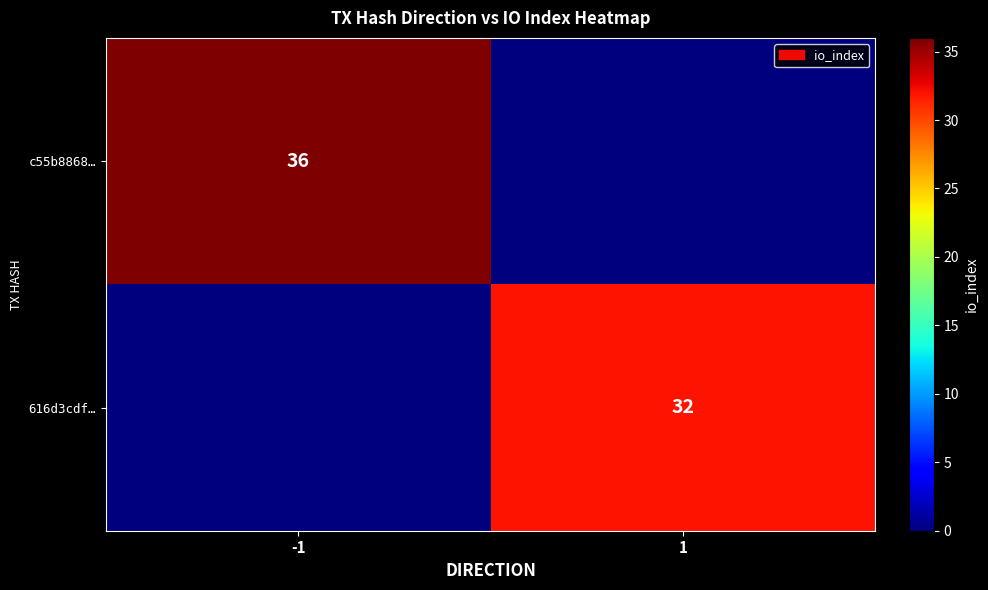

True or false: c55b8868… has a value of 36 at -1.

True